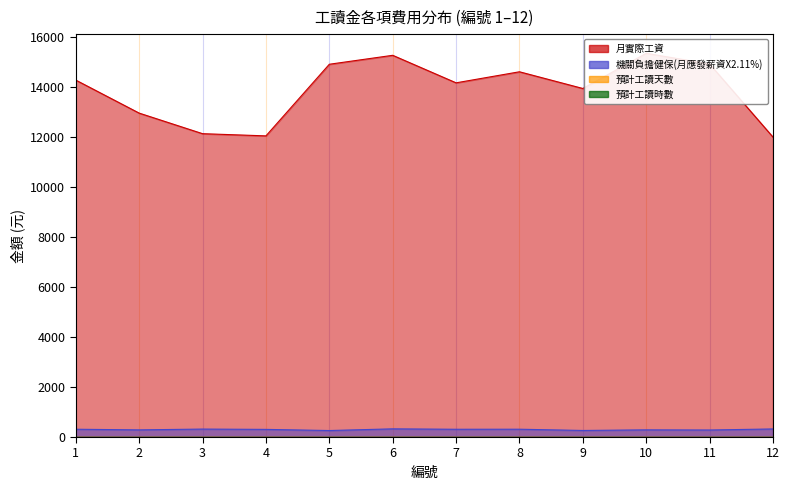

True or false: 機關負擔健保(月應發薪資X2.11%) and 預計工讀時數 cross at least once.

False